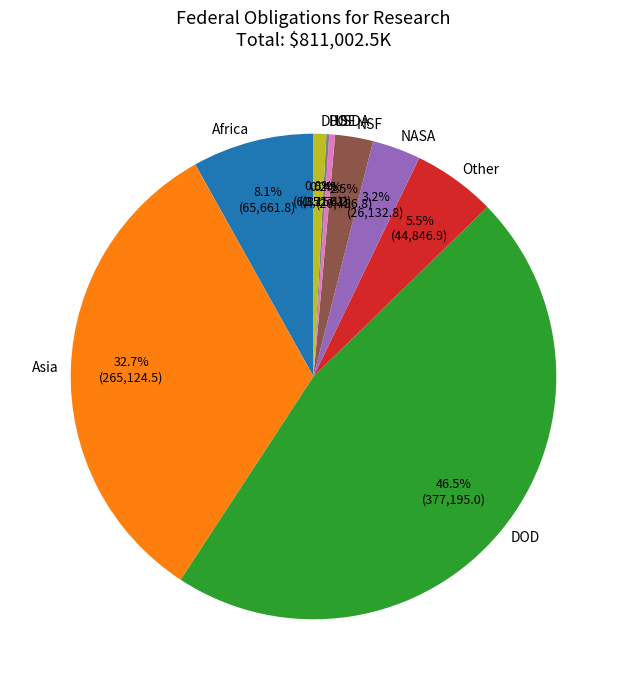

Between DHS and Asia, which is larger?

Asia